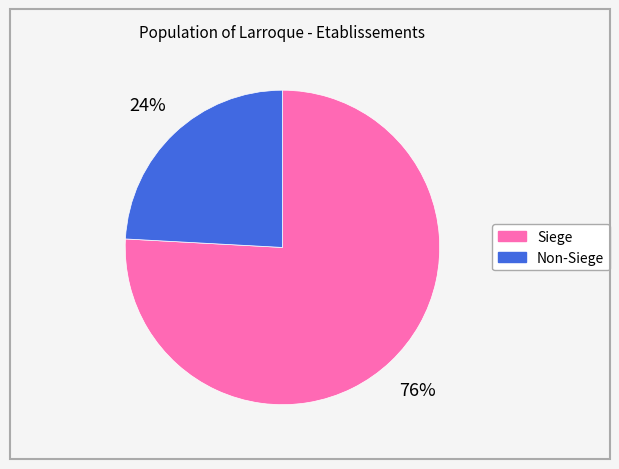

To the nearest percent, what is the average slice percentage?

50%